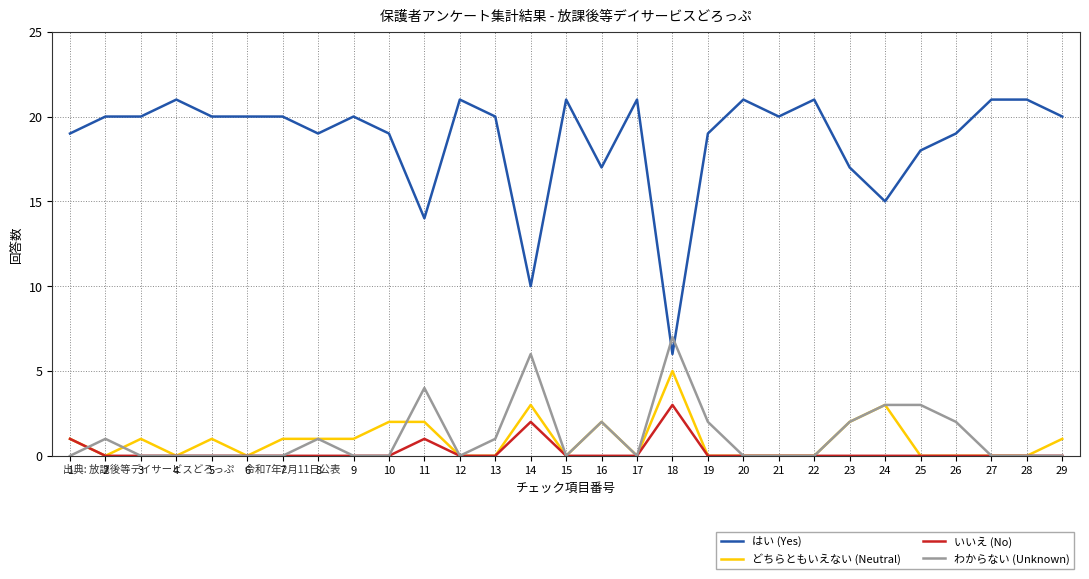

How many intersections are there between わからない (Unknown) and はい (Yes)?

2